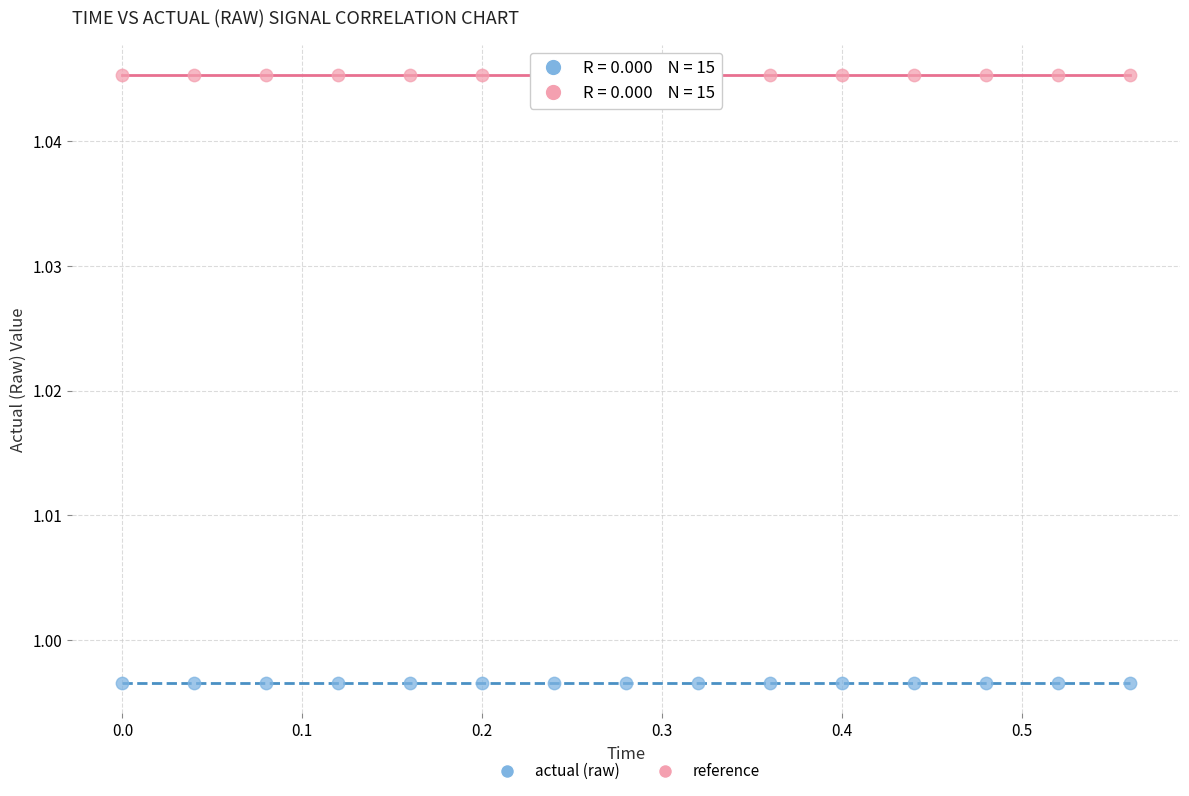

Which series reaches the minimum Y coordinate?

actual (raw)